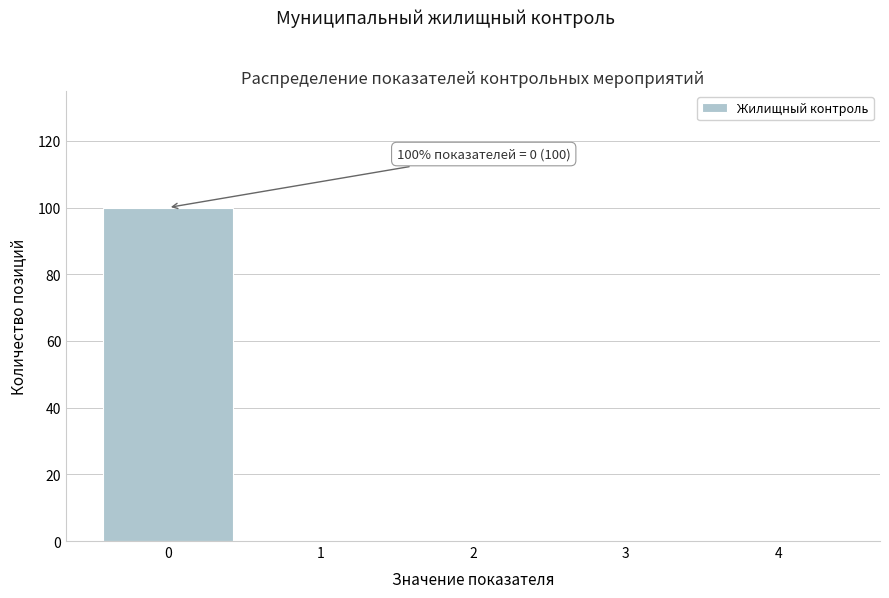

Over which range of the x-axis is the bar tallest?

-0.5 to 0.5